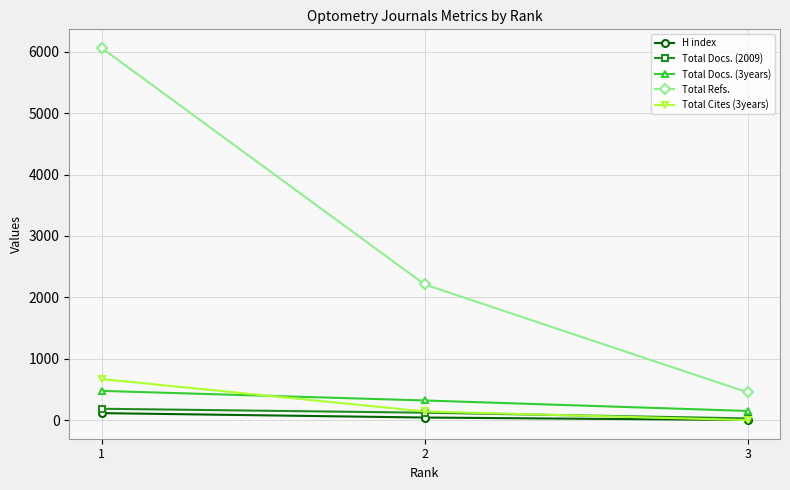

List the labels in order of Total Refs. value, smallest first.

3, 2, 1